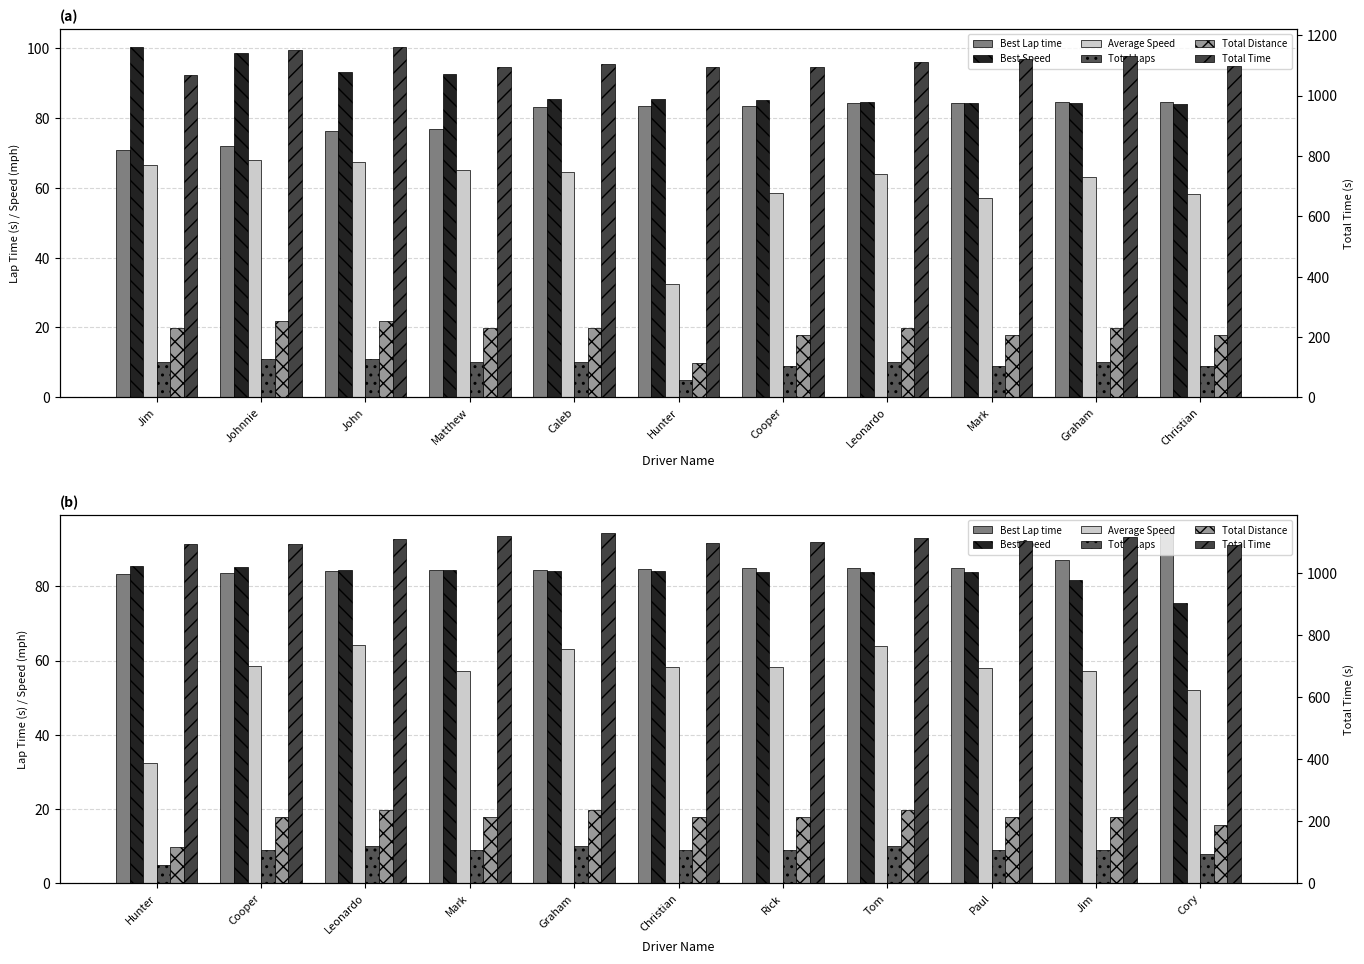

Are the bars horizontal?

No